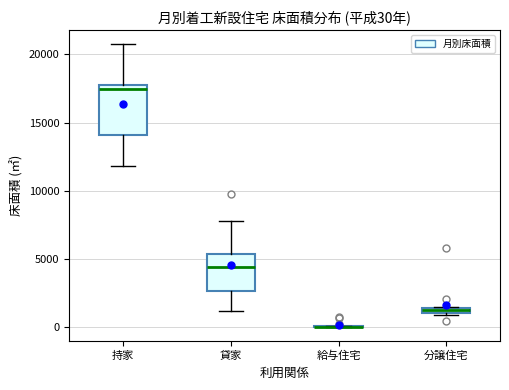

Comparing the boxes themselves (not the whiskers), which one is the tallest?

持家